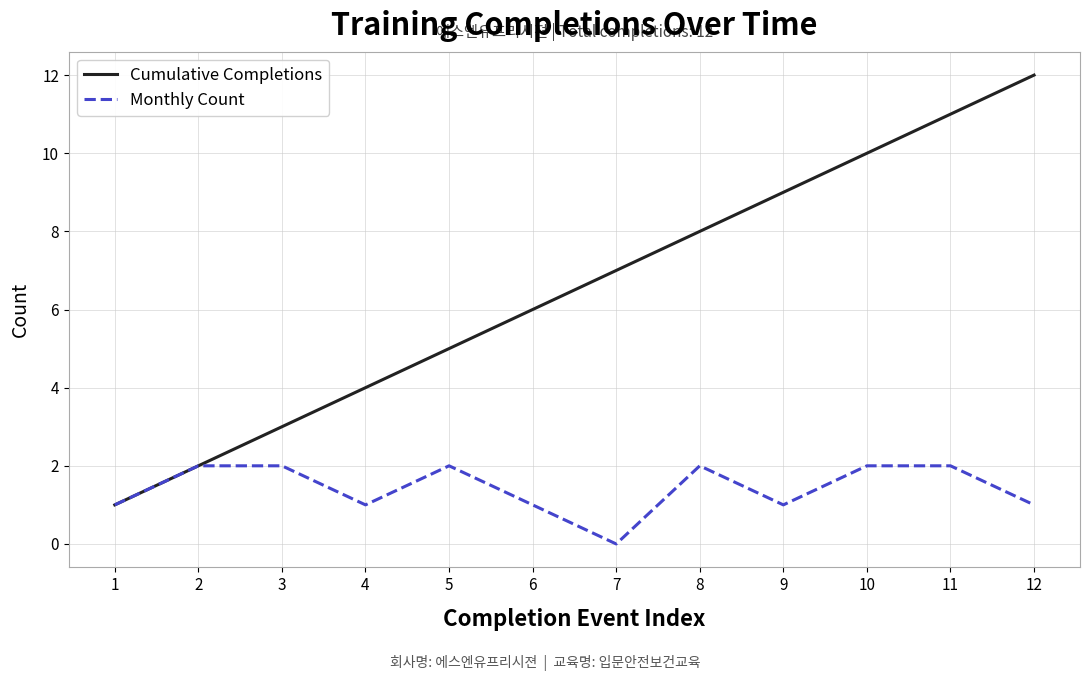

Which series has the largest total across all categories?

Cumulative Completions